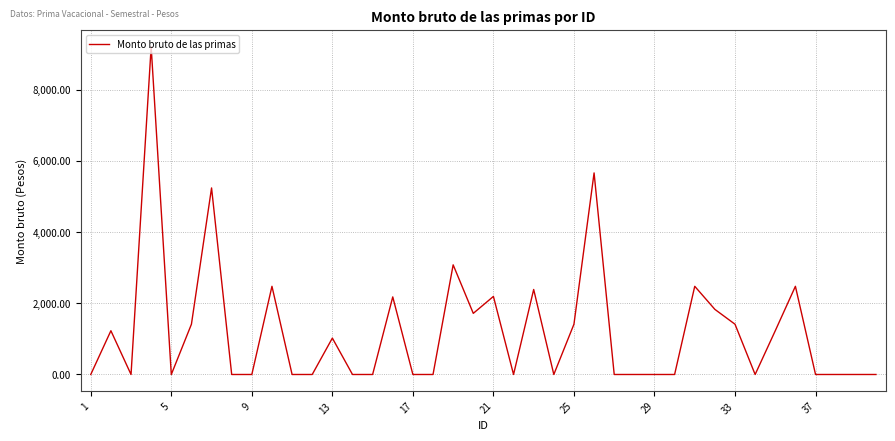

What is the difference between the maximum and minimum values?

9206.5